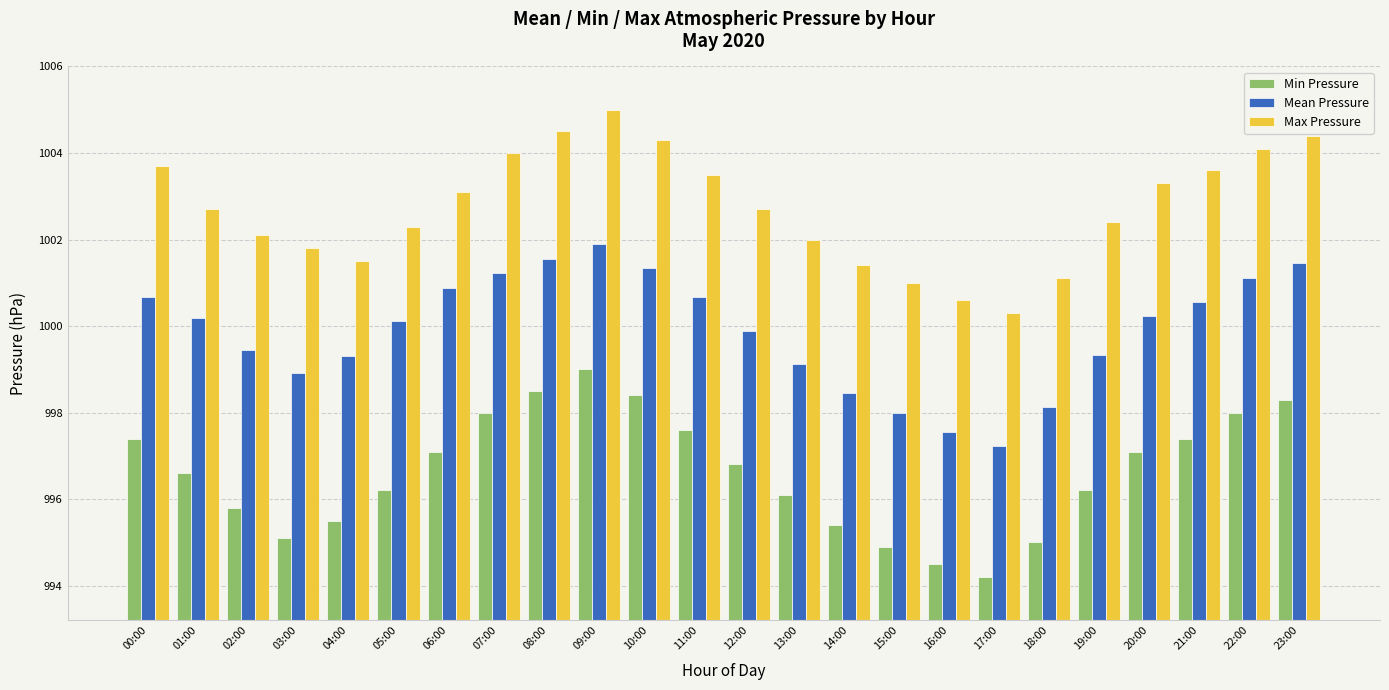

What are all the series names shown in the legend?

Min Pressure, Mean Pressure, Max Pressure